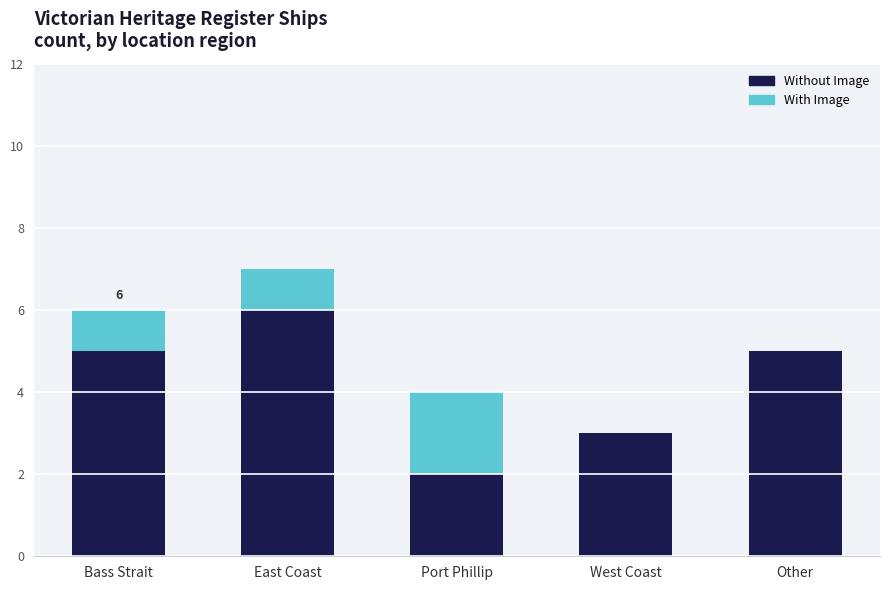

What is the maximum value for Without Image?

6